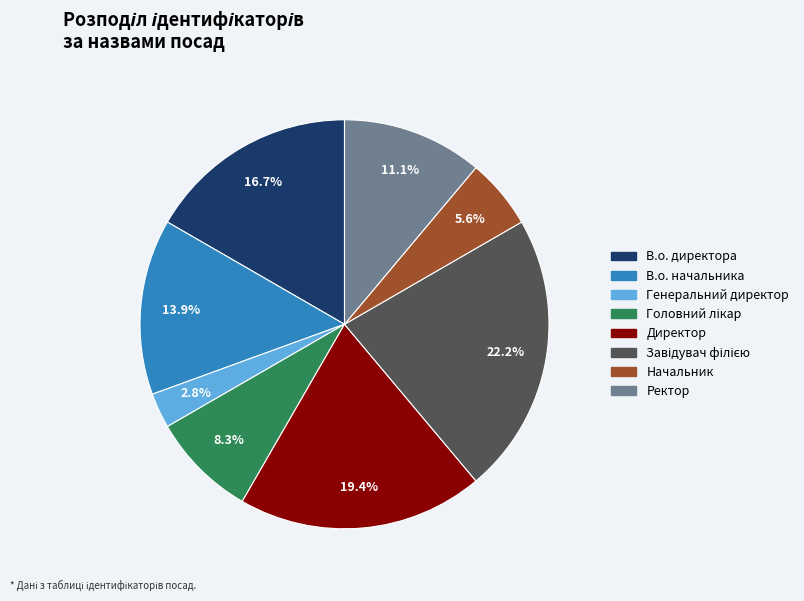

To the nearest percent, what portion does Начальник represent?

6%